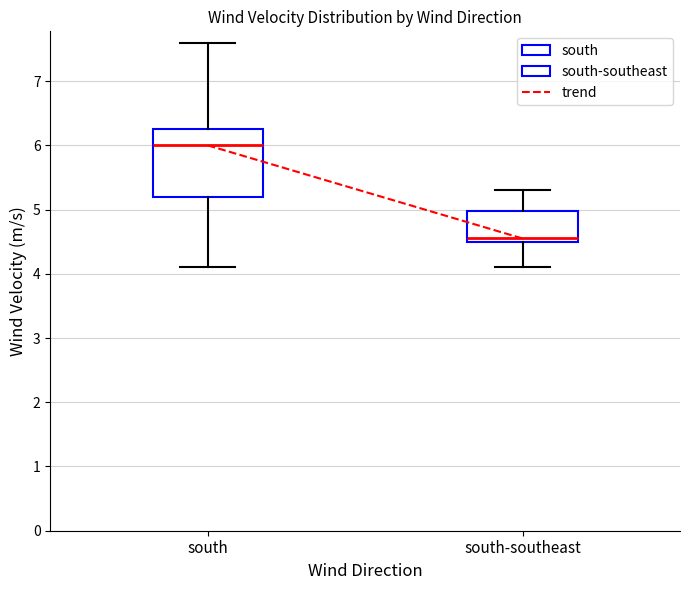

Comparing the boxes themselves (not the whiskers), which one is the tallest?

south